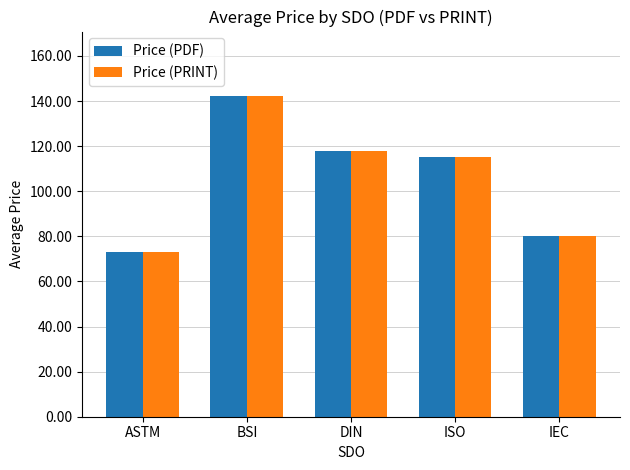

What is the greatest value displayed?

142.3